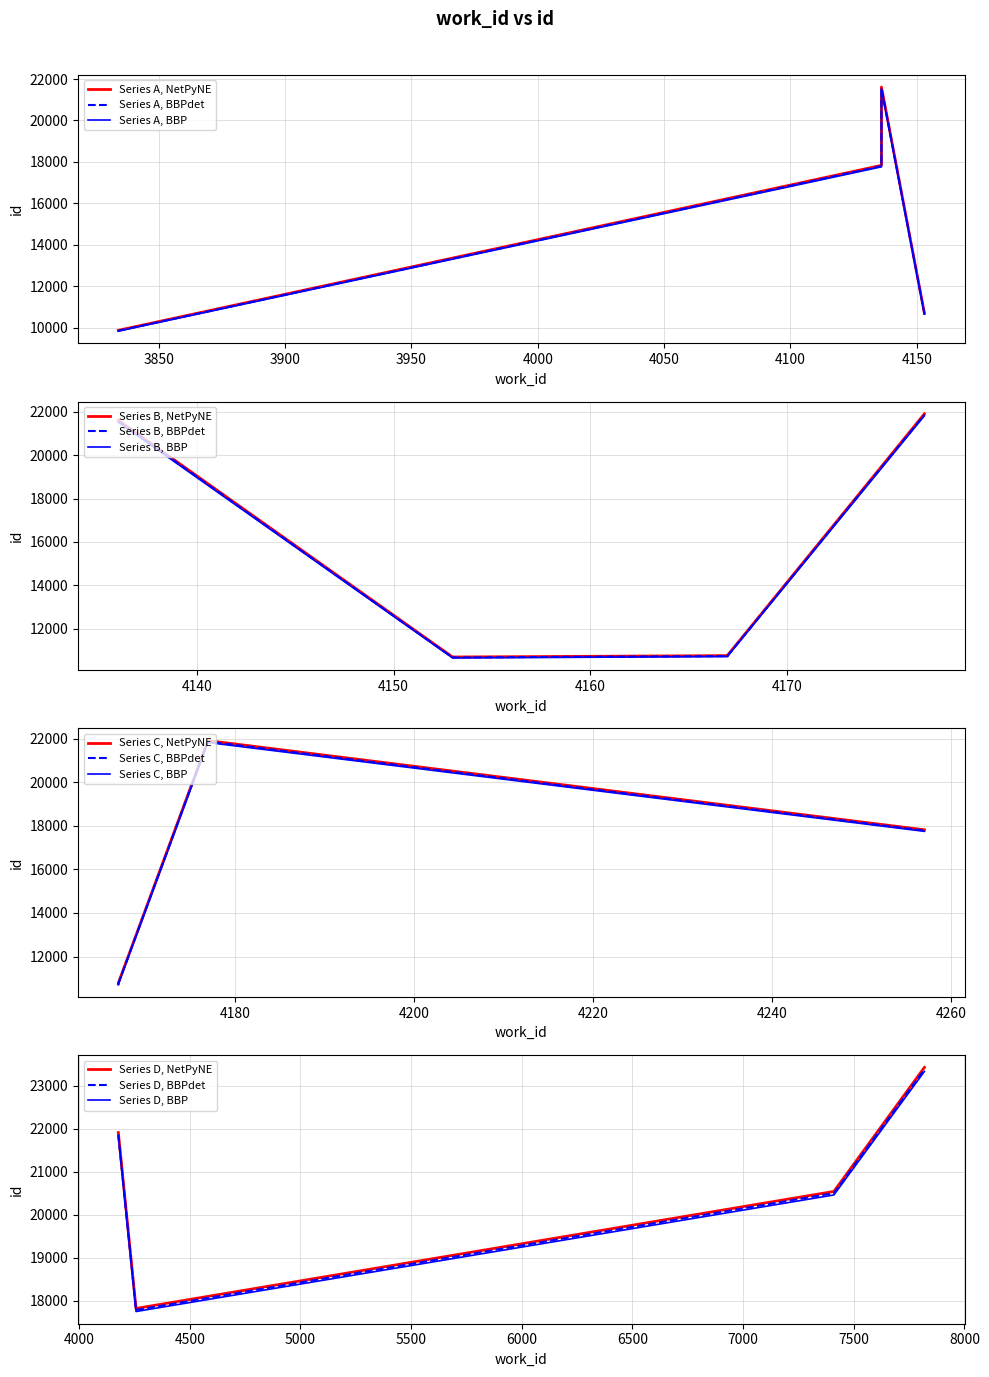

What is the average value?

16523